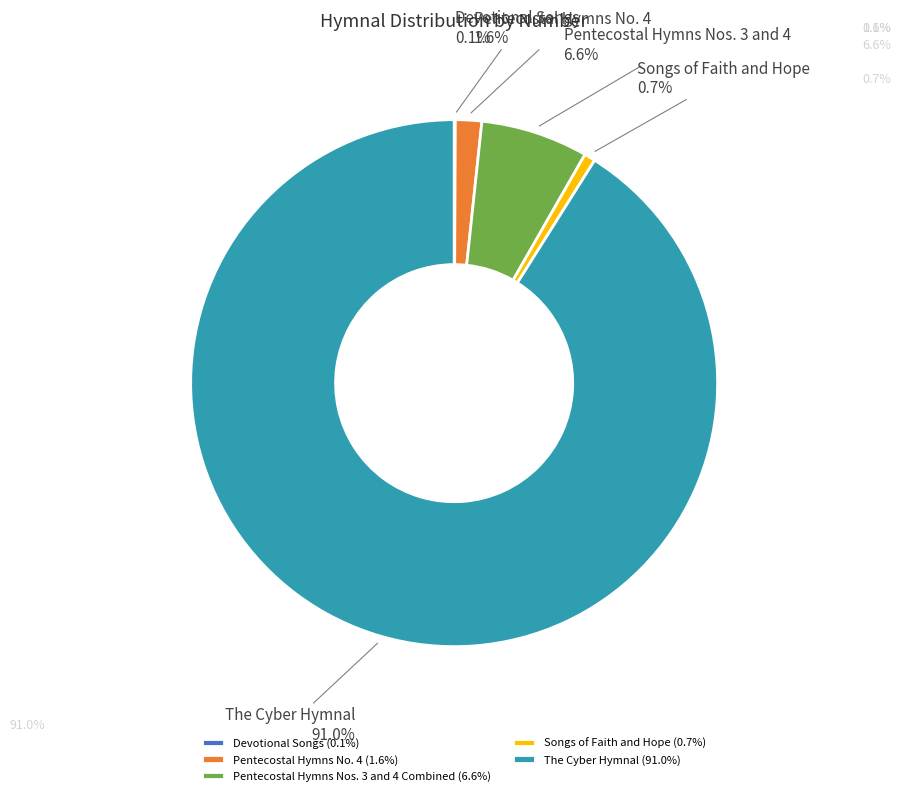

Is there a majority slice in this chart?

Yes